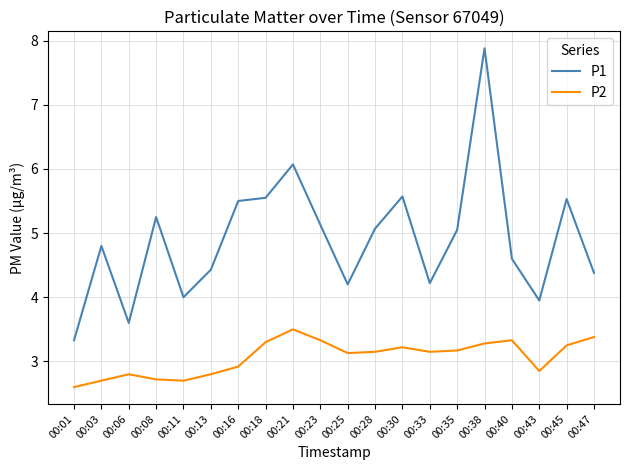

List the series in order of their overall mean, lowest first.

P2, P1